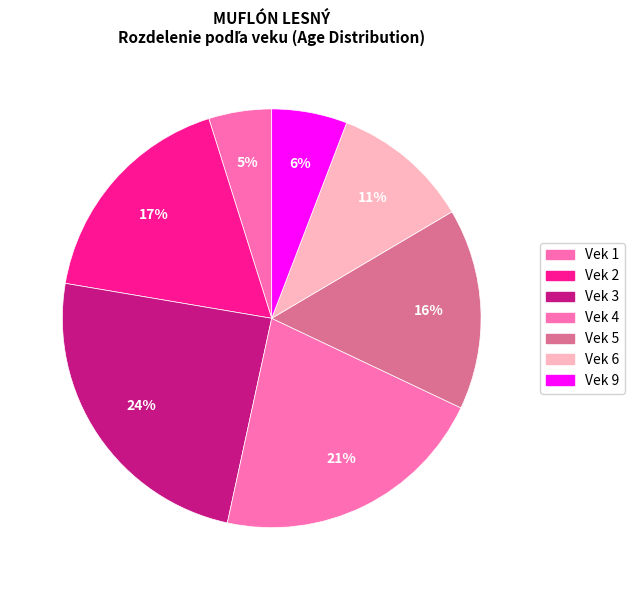

To the nearest percent, what is the difference between the largest and smallest slice percentages?

19%